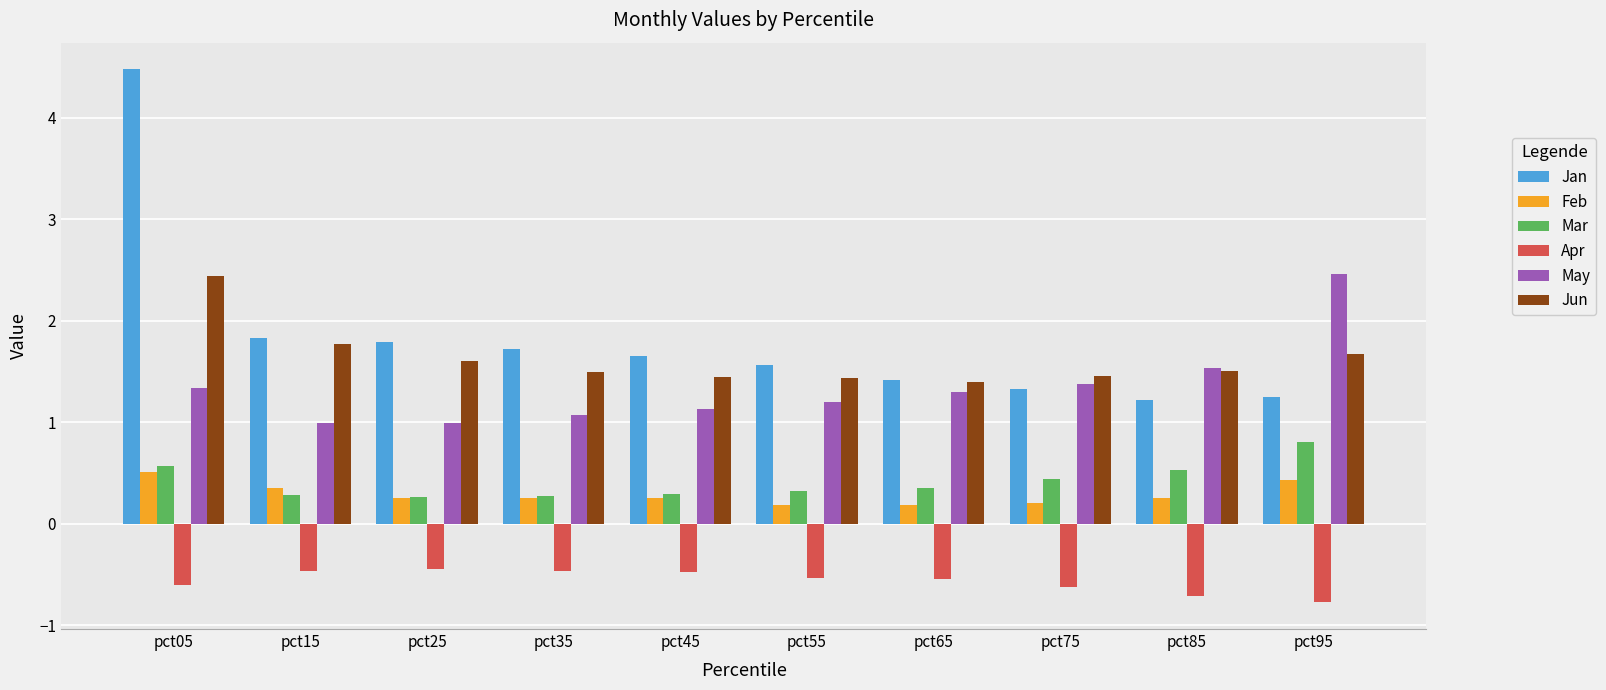

What is the spread (max minus min) of values at pct25?

2.2